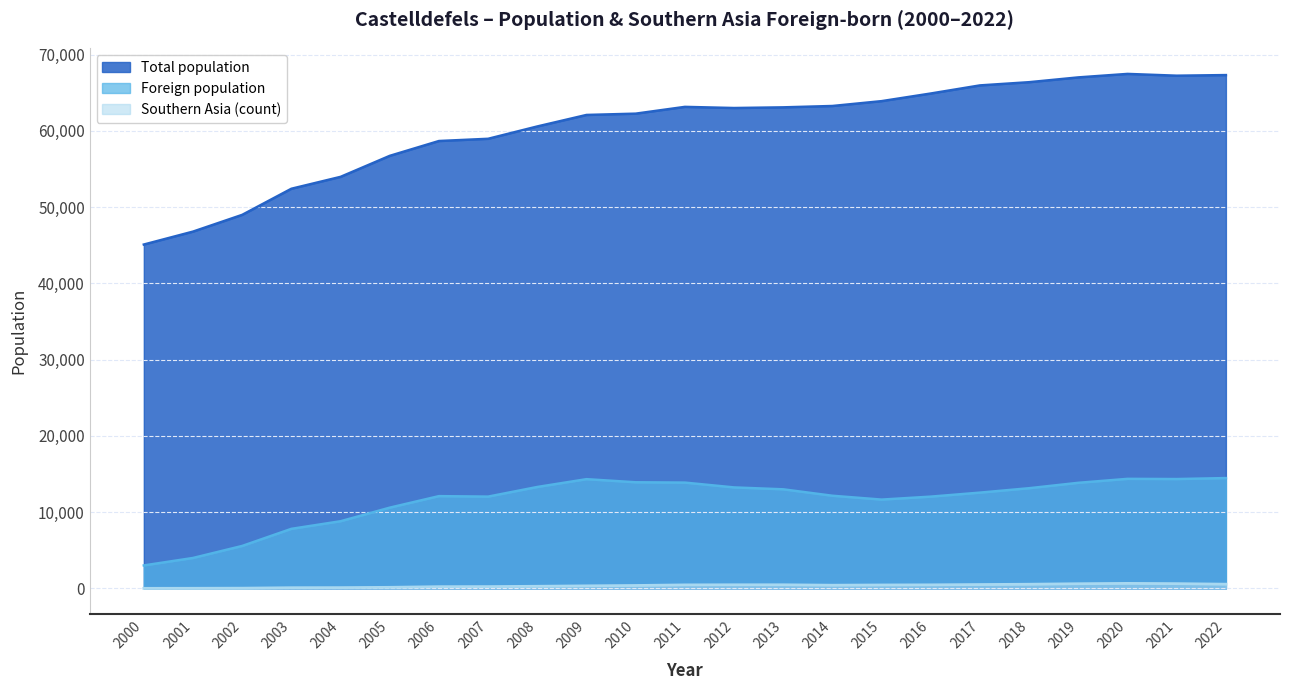

At which label does Southern Asia (count) reach its peak?

2020